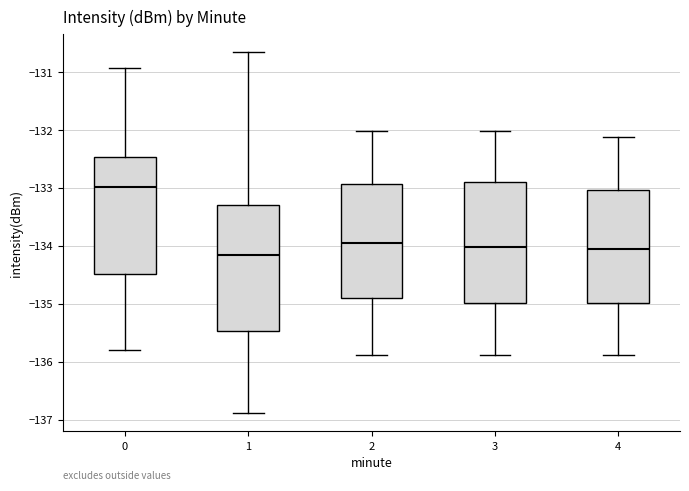

Reading left to right, read every box against the y-axis: the position of its median line, the range the box covers, and the ends of its whiskers. The values are not printed on the chart, so give them approximately, as read against the axis.

0: median -133.0, box -134.5 to -132.5, whiskers -135.8 to -130.9
1: median -134.2, box -135.5 to -133.3, whiskers -136.9 to -130.6
2: median -134.0, box -134.9 to -132.9, whiskers -135.9 to -132.0
3: median -134.0, box -135.0 to -132.9, whiskers -135.9 to -132.0
4: median -134.1, box -135.0 to -133.0, whiskers -135.9 to -132.1